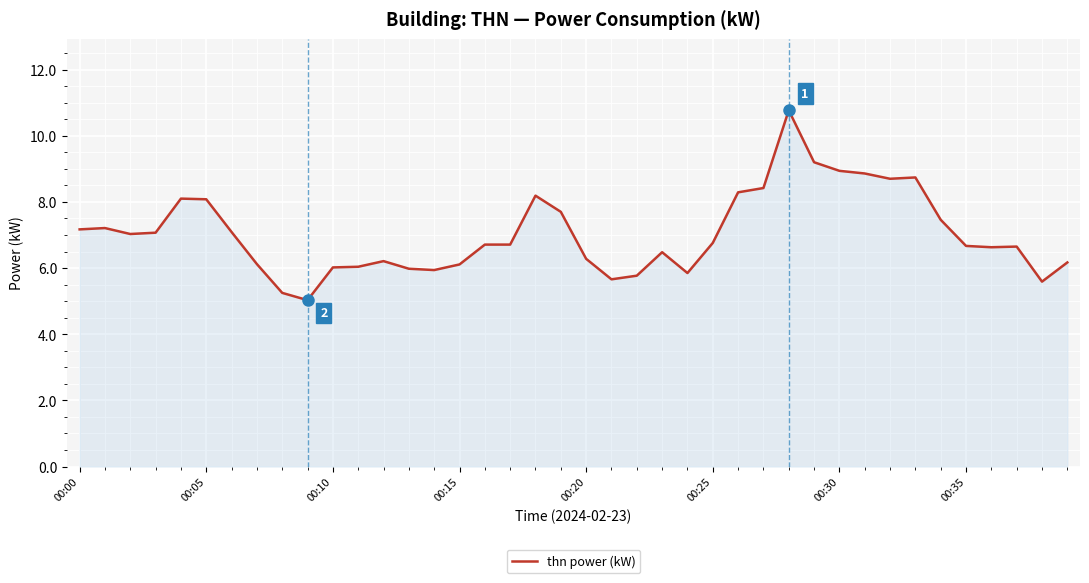

What is the difference between the maximum and minimum values?

5.7